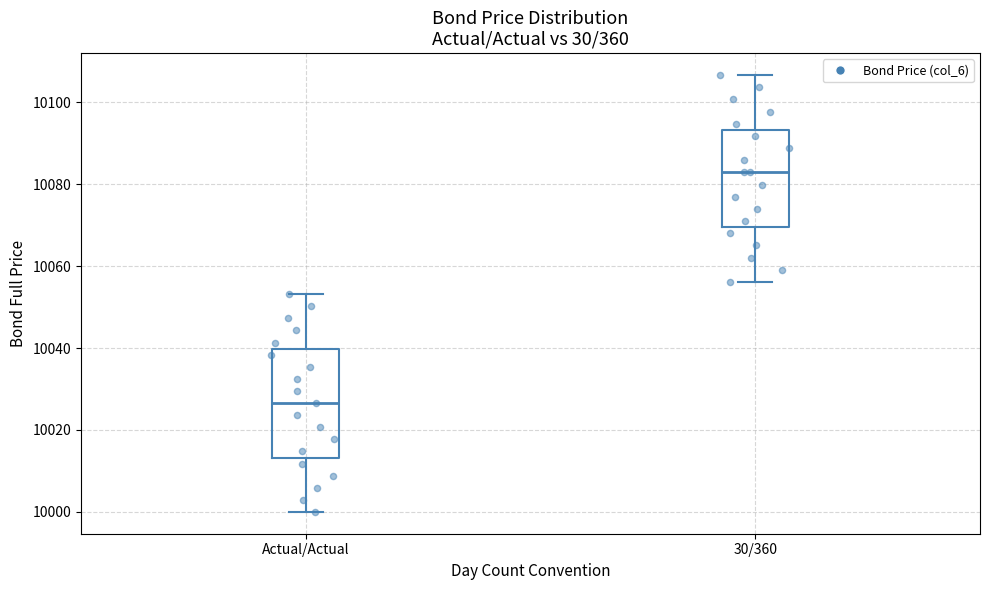

Reading left to right, read every box against the y-axis: the position of its median line, the range the box covers, and the ends of its whiskers. The values are not printed on the chart, so give them approximately, as read against the axis.

Actual/Actual: median 10026, box 10014 to 10040, whiskers 10000 to 10054
30/360: median 10082, box 10070 to 10094, whiskers 10056 to 10106